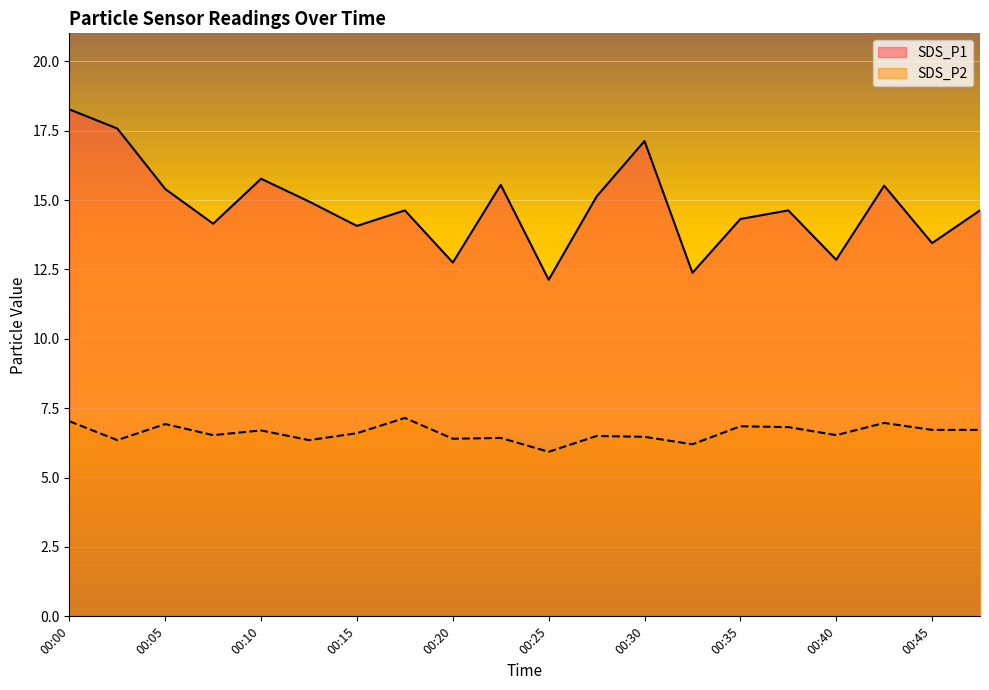

Which has a higher value, 00:40 or 00:35?

00:35